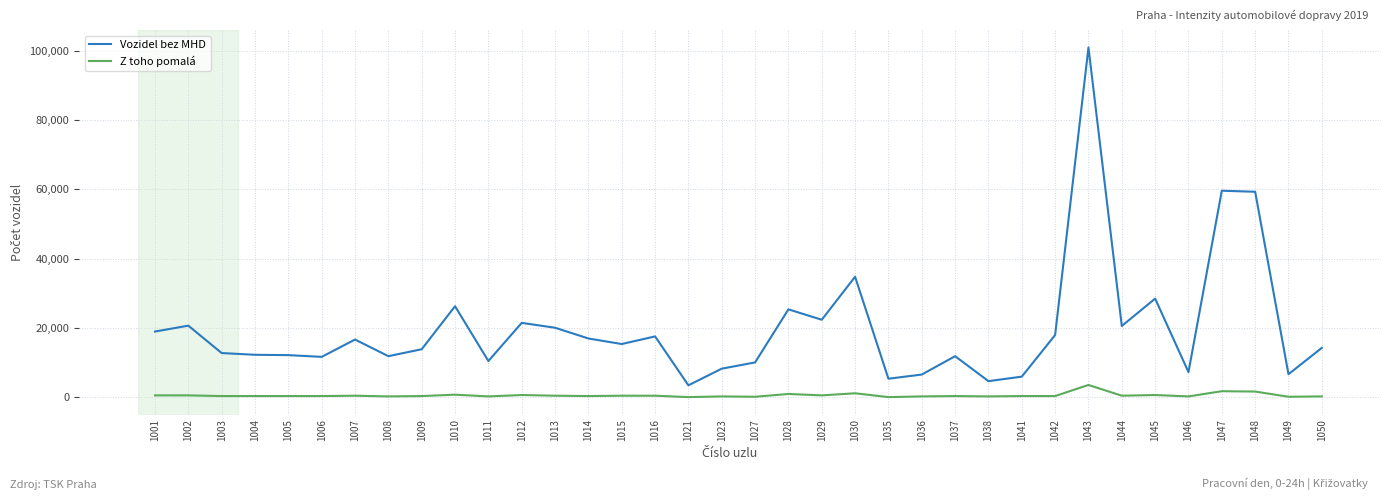

What is the sum of all Vozidel bez MHD values?

713900